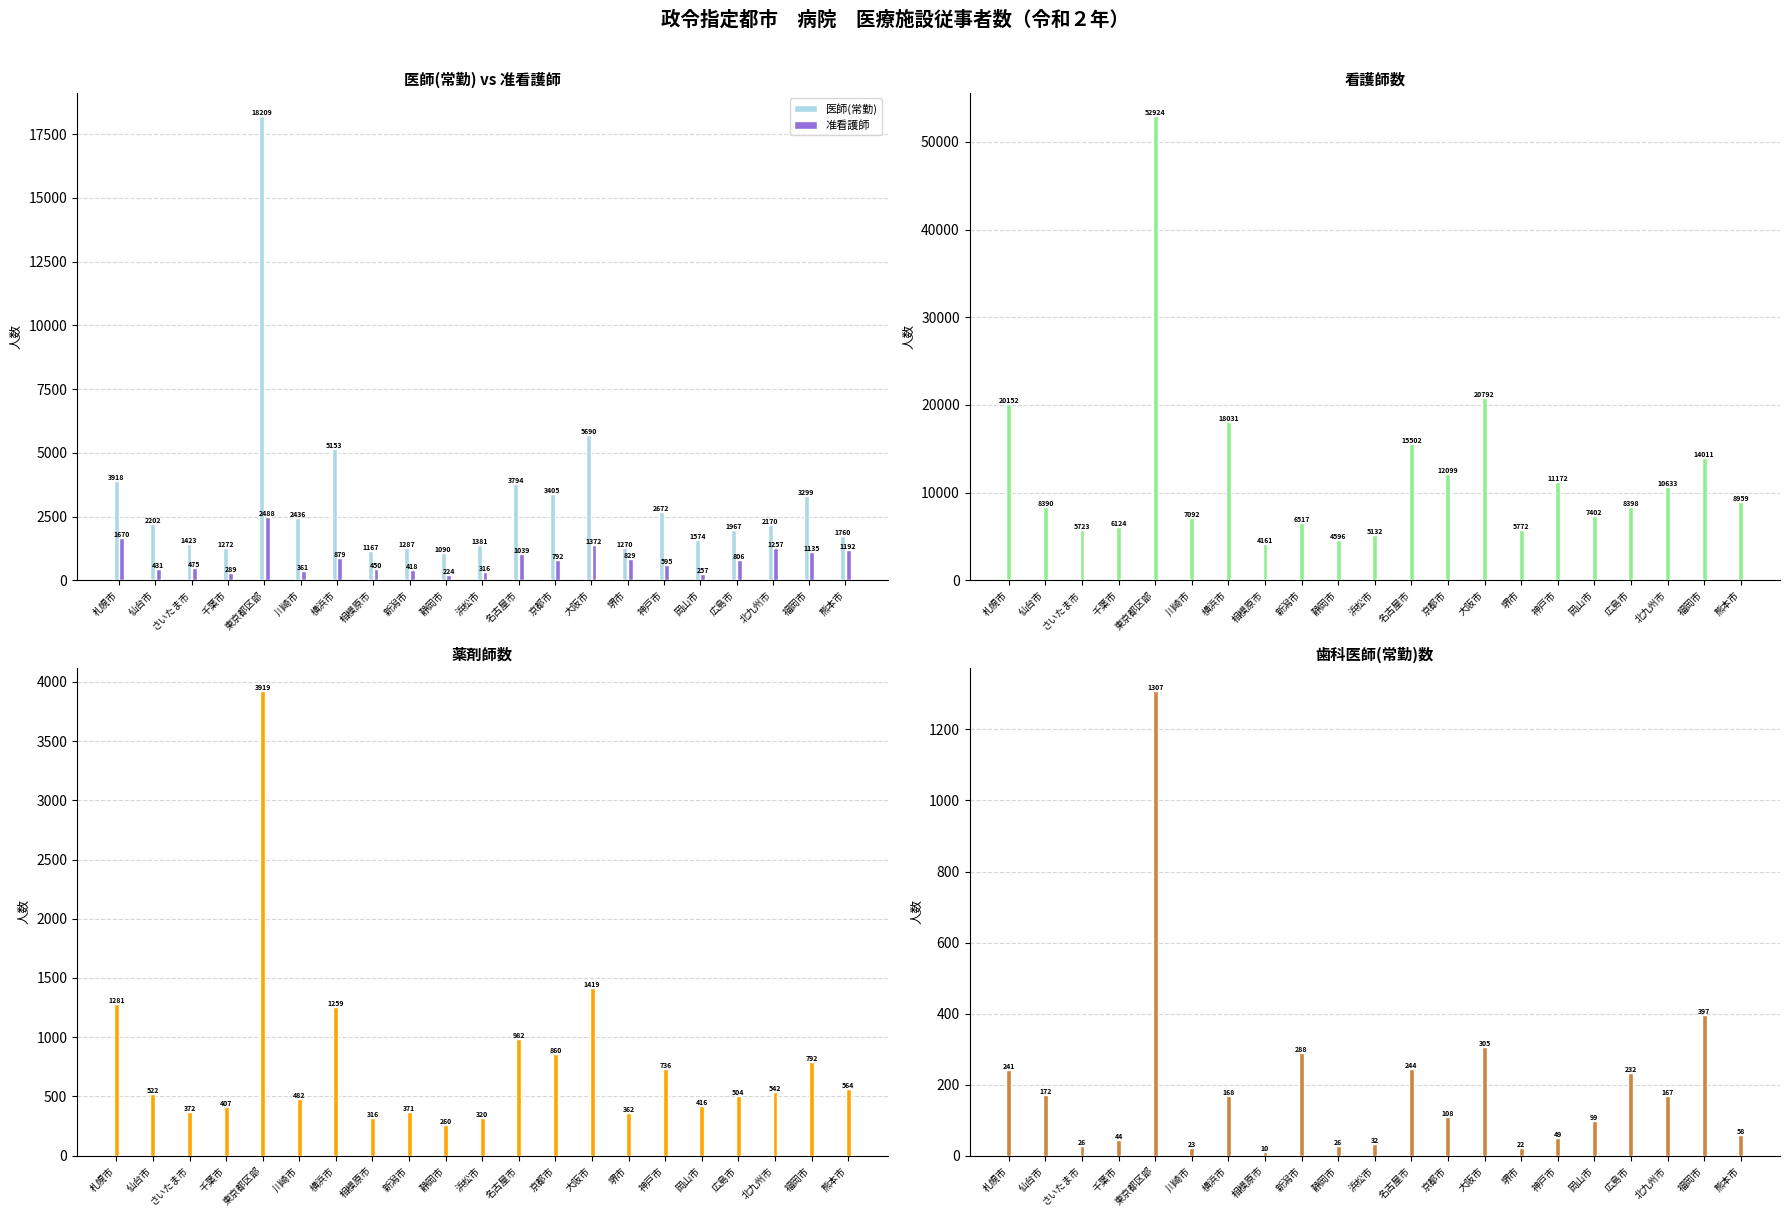

List the series in order of their peak value, highest first.

看護師, 医師(常勤), 薬剤師, 准看護師, 歯科医師(常勤)